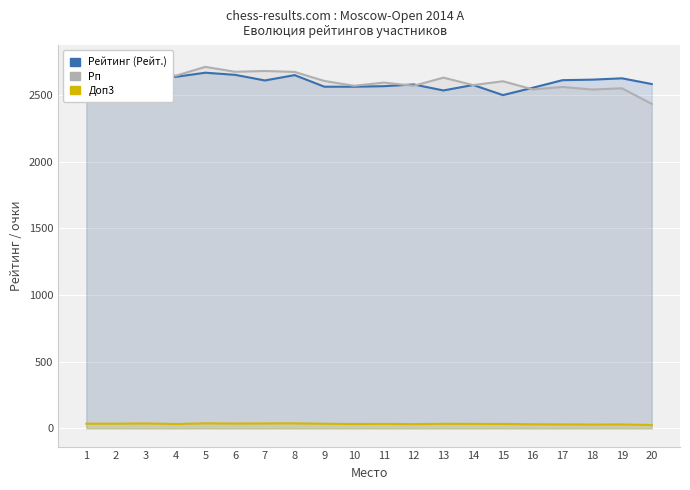

How many categories are shown in the chart?

20